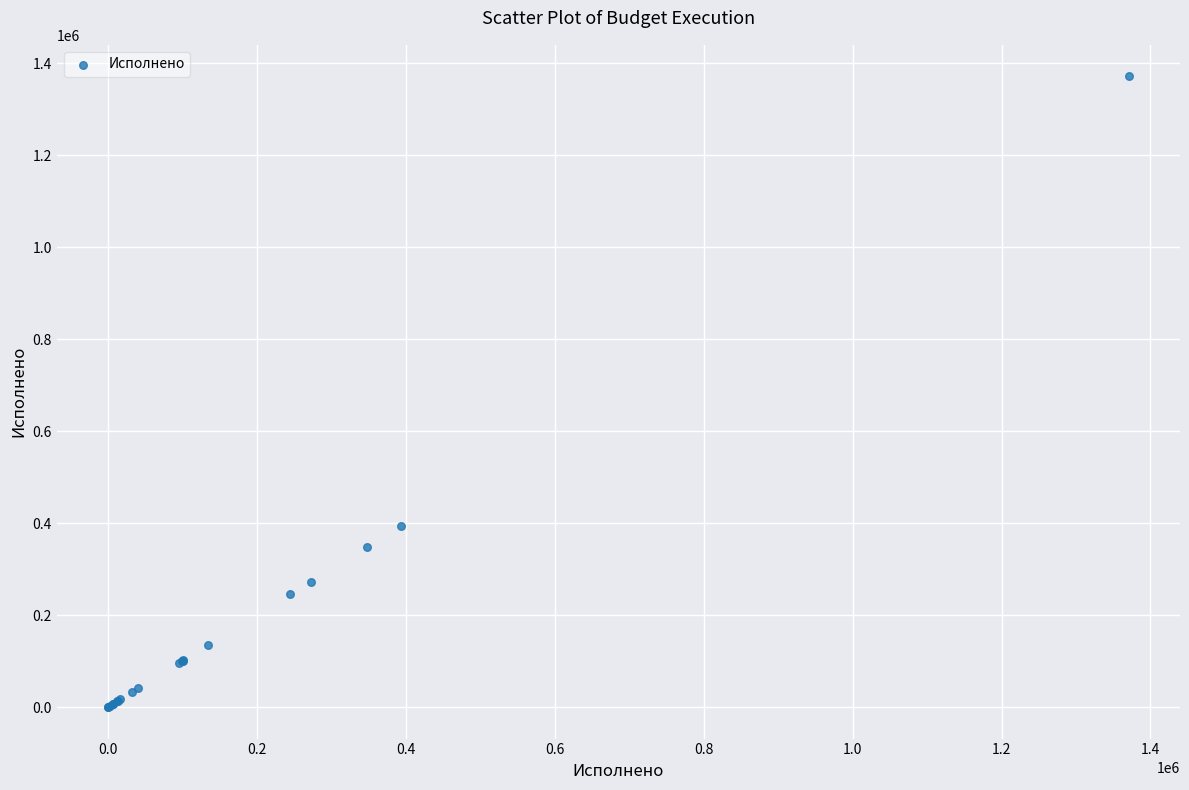

What Y value in the scatter plot is closest to 685573?

393214.6